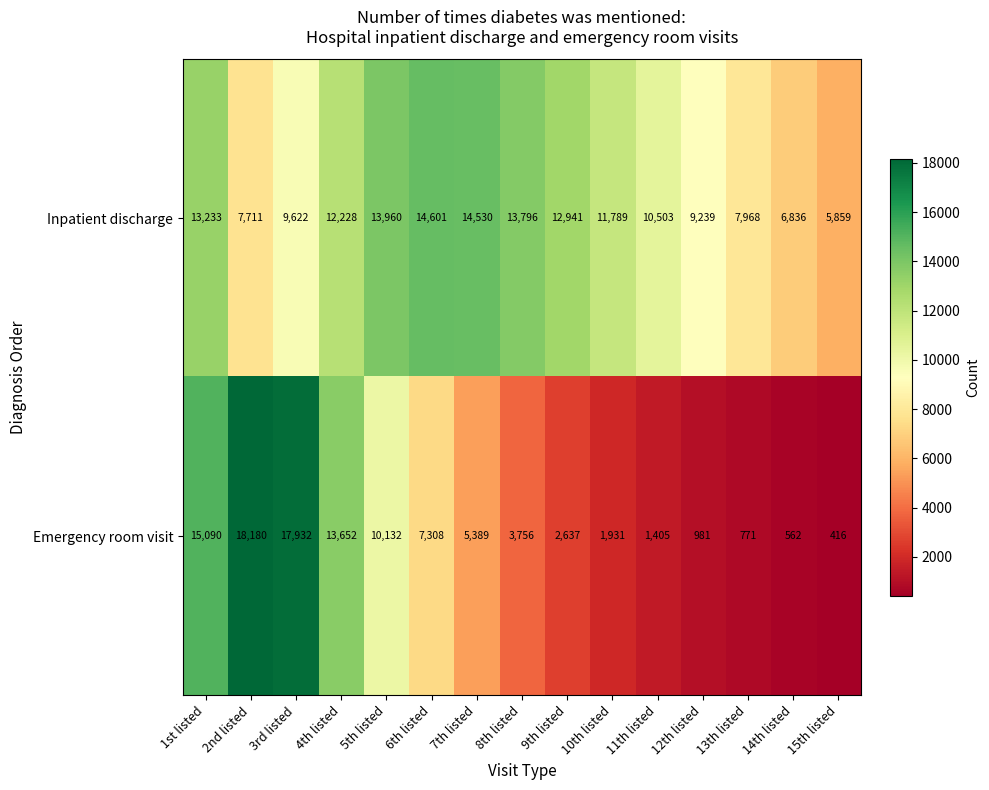

Which label corresponds to the smallest value in the chart?

15th listed